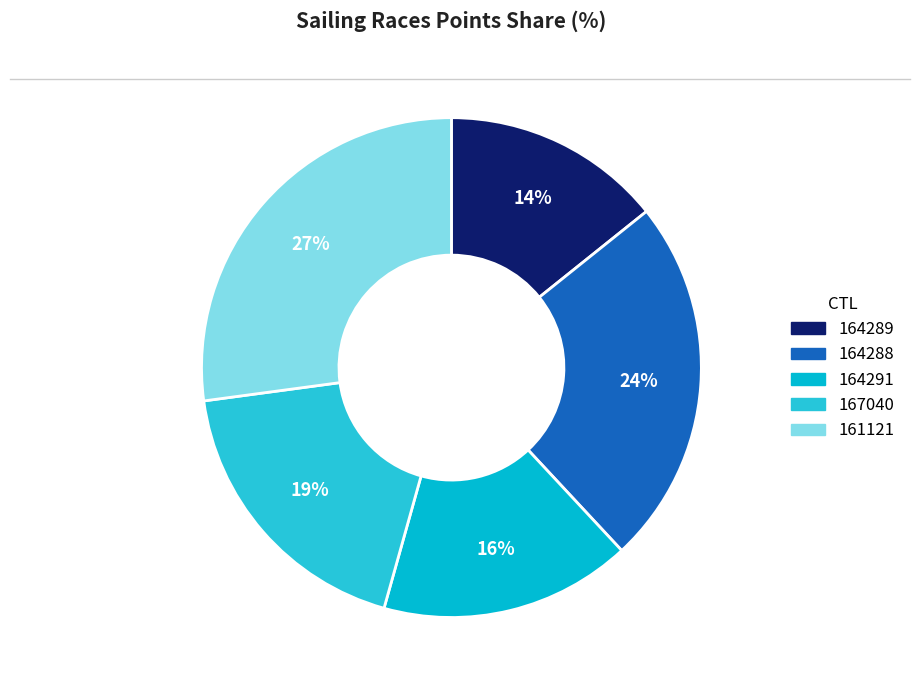

To the nearest percent, what is the difference between the 161121 and 164288 slice percentages?

3%